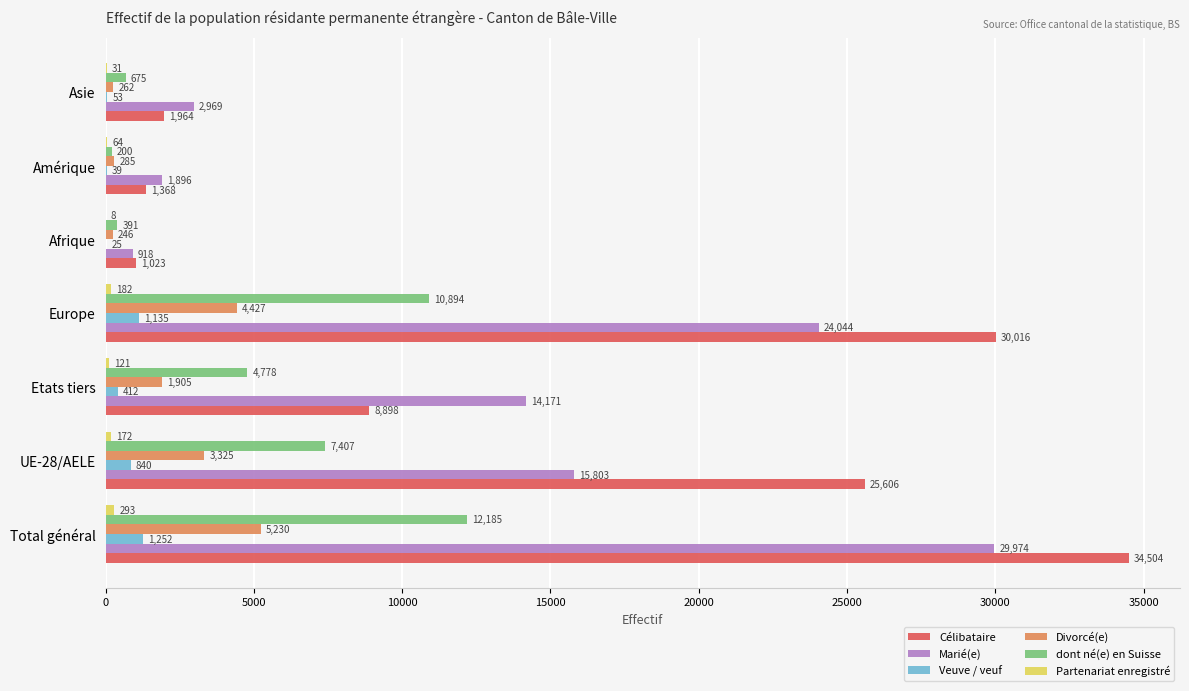

At which category is the sum across all series the highest?

Total général